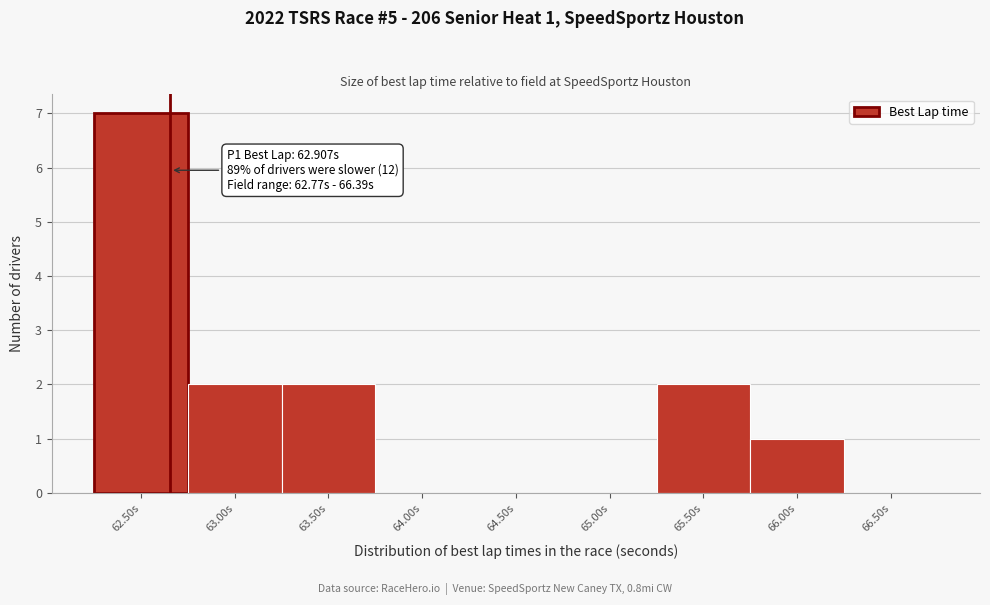

Reading left to right, what are all the values shown in this chart?

62.50s=7	63.00s=2	63.50s=2	64.00s=0	64.50s=0	65.00s=0	65.50s=2	66.00s=1	66.50s=0